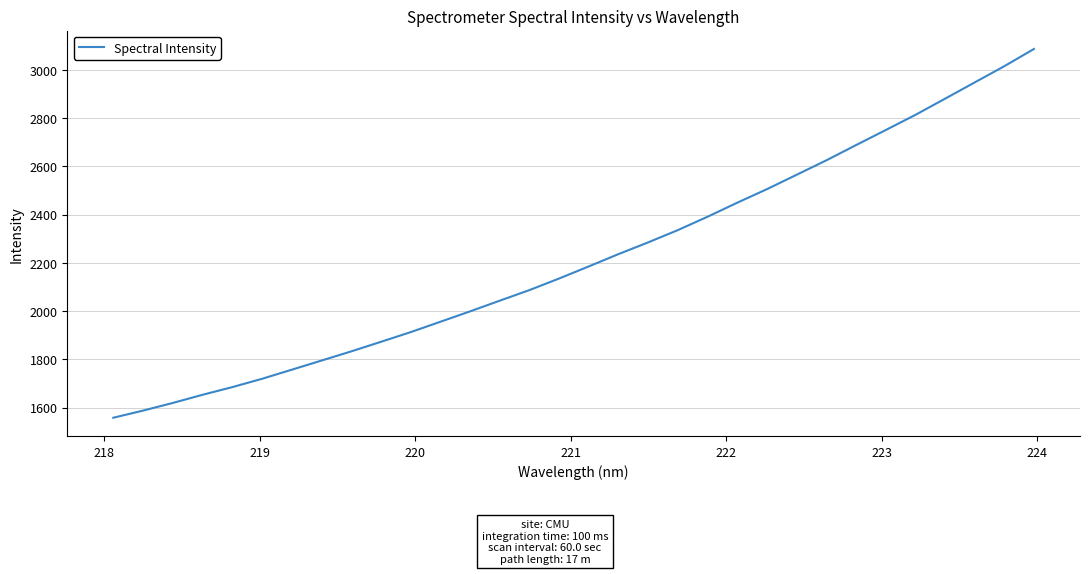

What is the difference between the maximum and minimum values?

1529.3